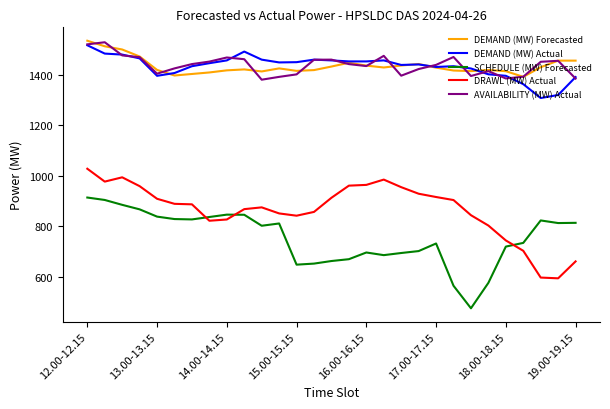

True or false: DRAWL (MW) Actual and DEMAND (MW) Actual cross at least once.

False